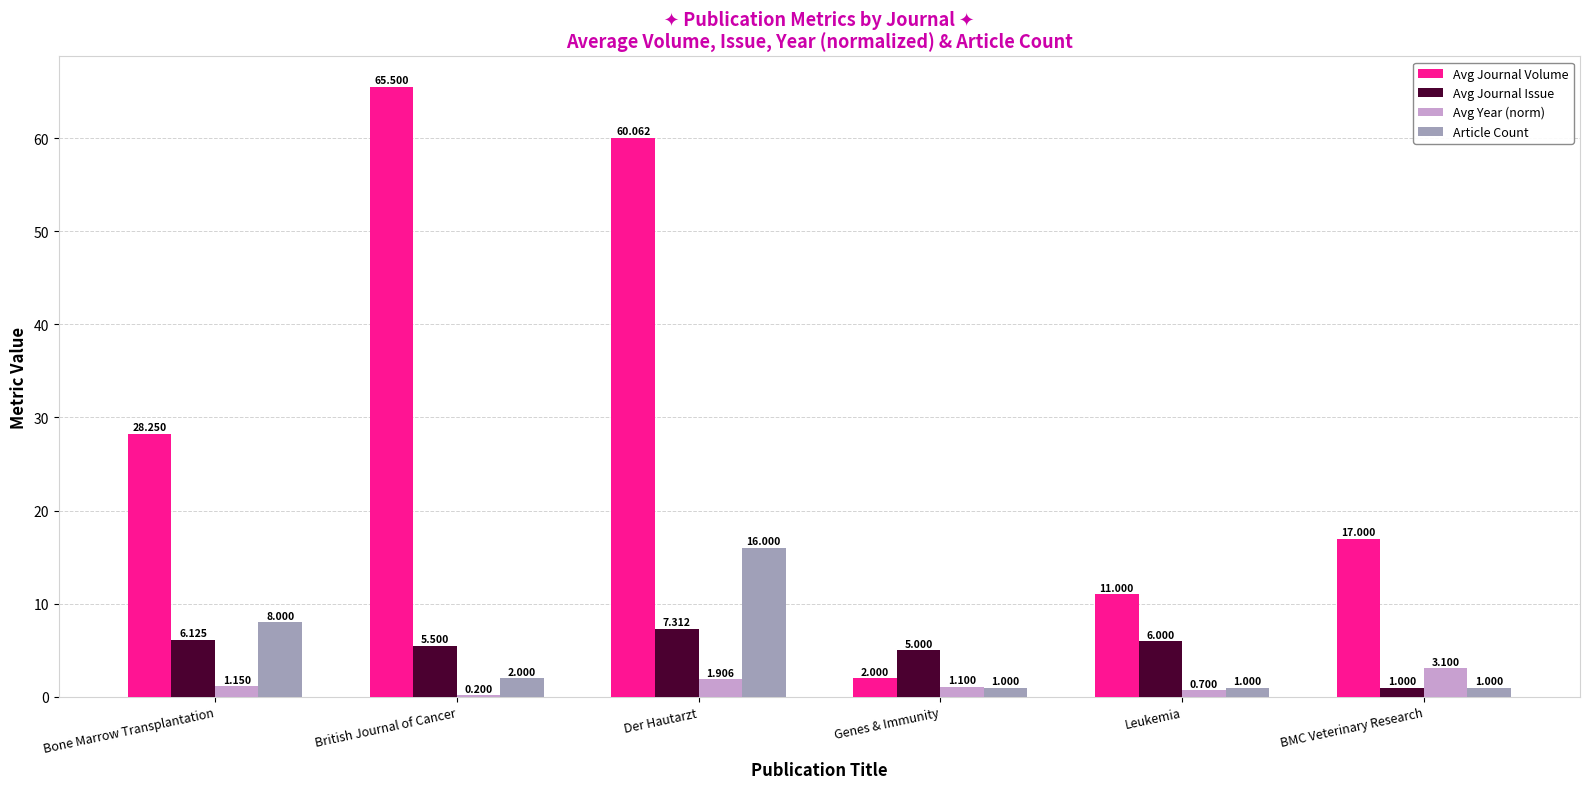

Which series changed the most between Genes & Immunity and Leukemia?

Avg Journal Volume